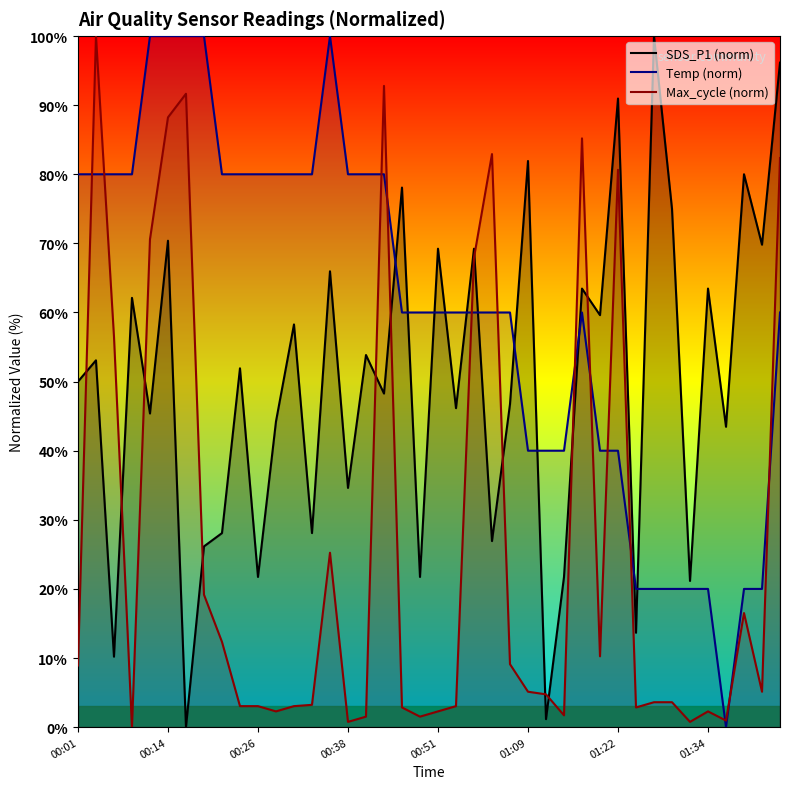

What is the maximum value shown in the chart?

100.0